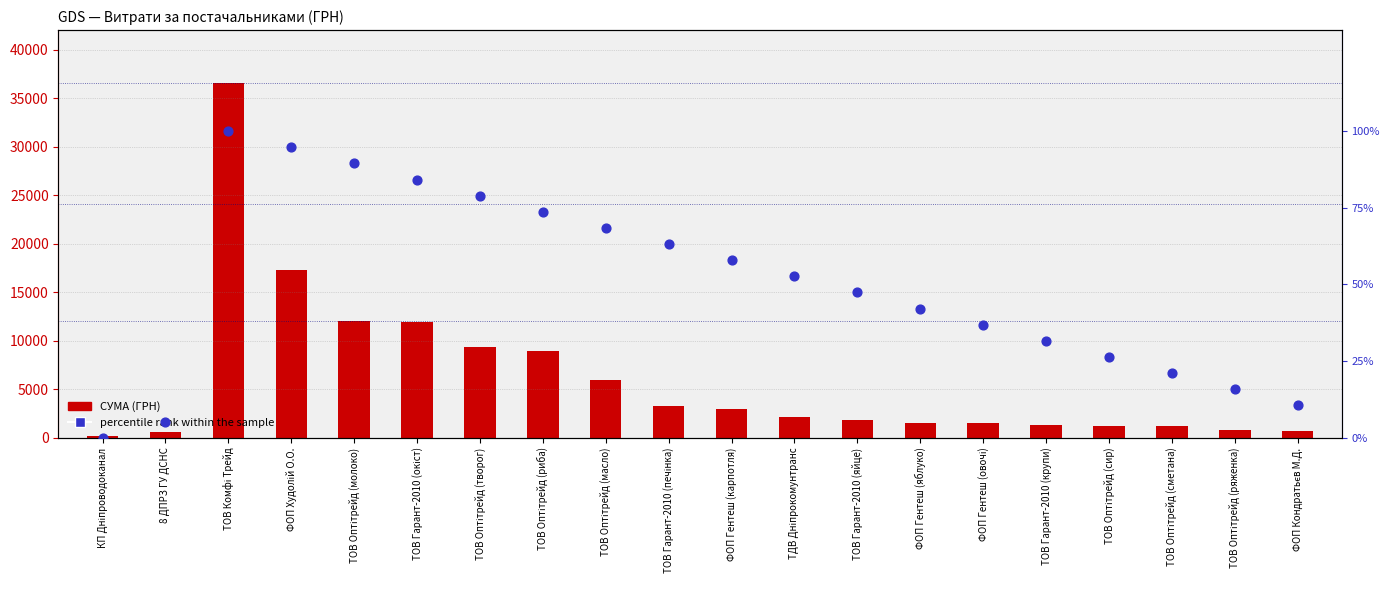

At which category is the sum across all series the highest?

ТОВ Комфі Трейд